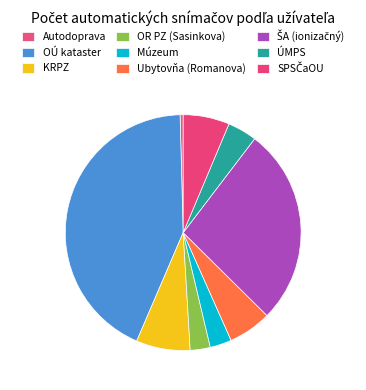

Count the number of slices in the pie.

9